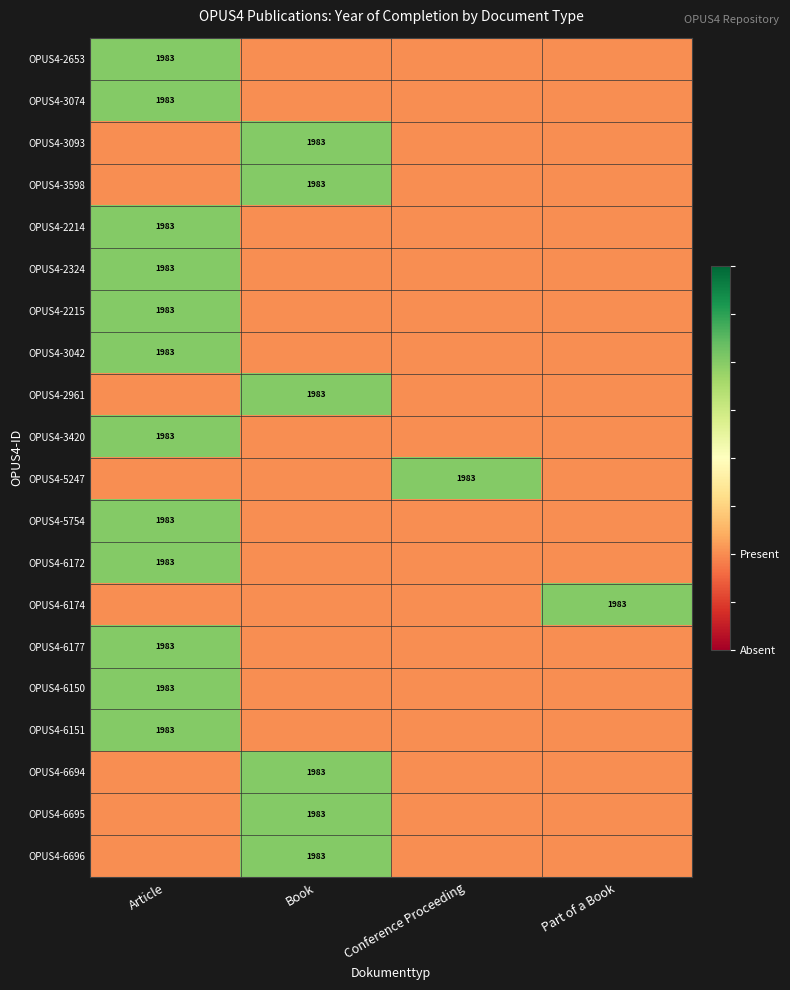

True or false: OPUS4-6177 has a value of 3465 at Article.

False